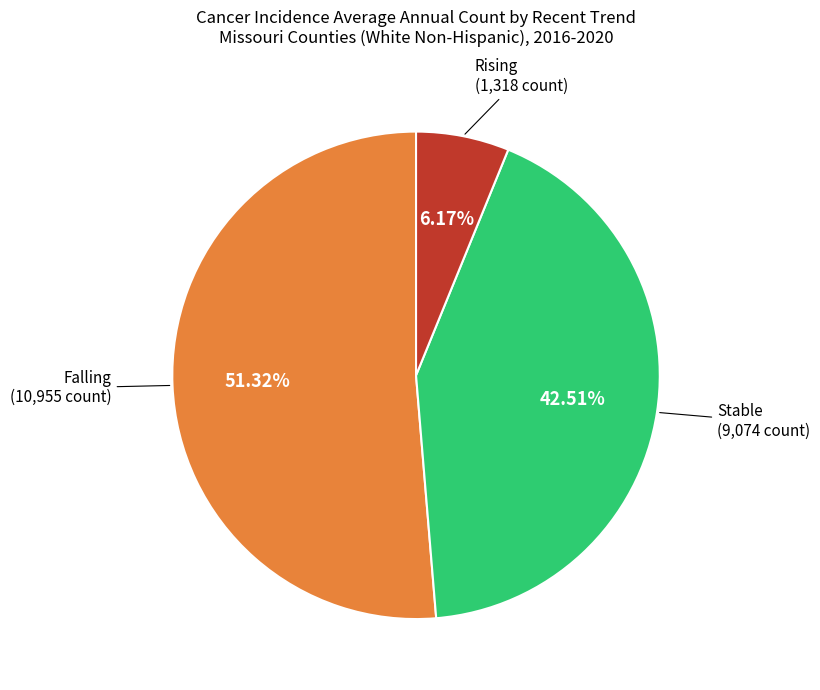

Is there any slice that represents more than half of the pie?

Yes